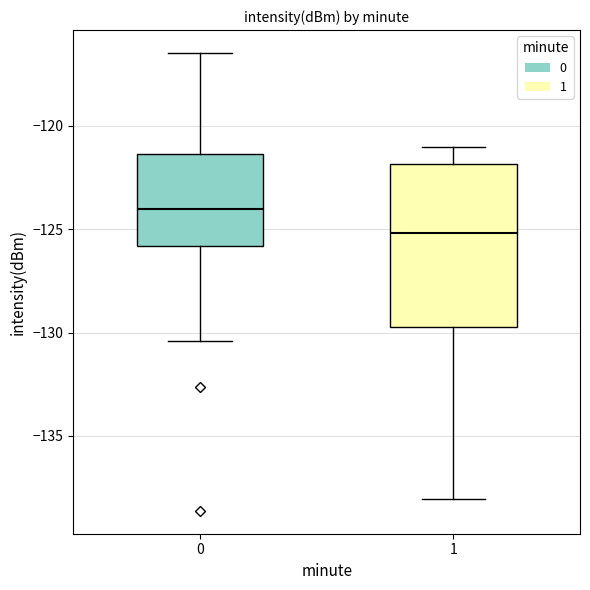

Comparing the boxes themselves (not the whiskers), which one is the tallest?

1